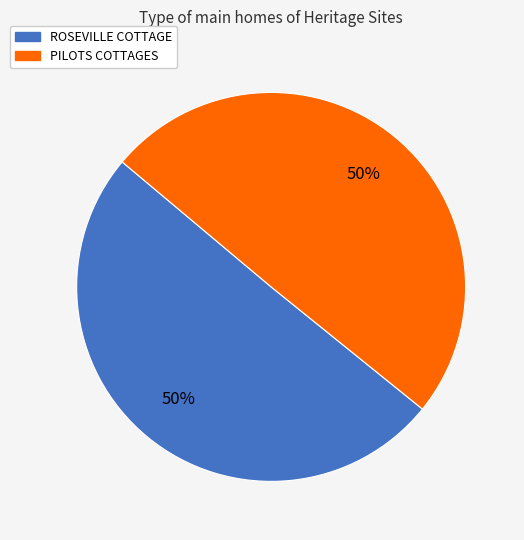

How many slices are in this pie chart?

2